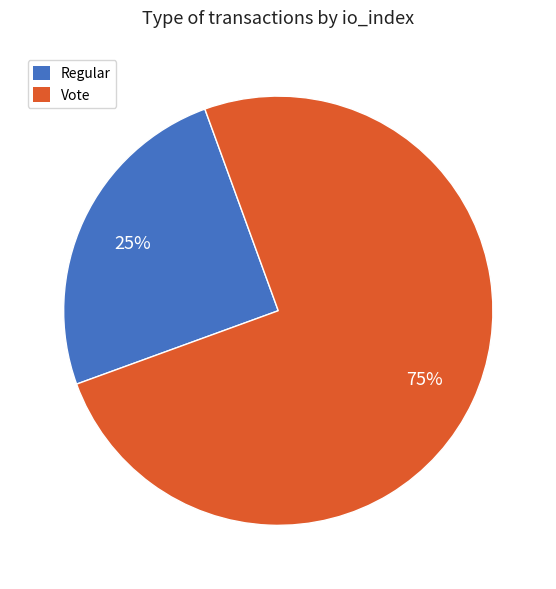

What percentage is the Vote slice, to the nearest percent?

75%